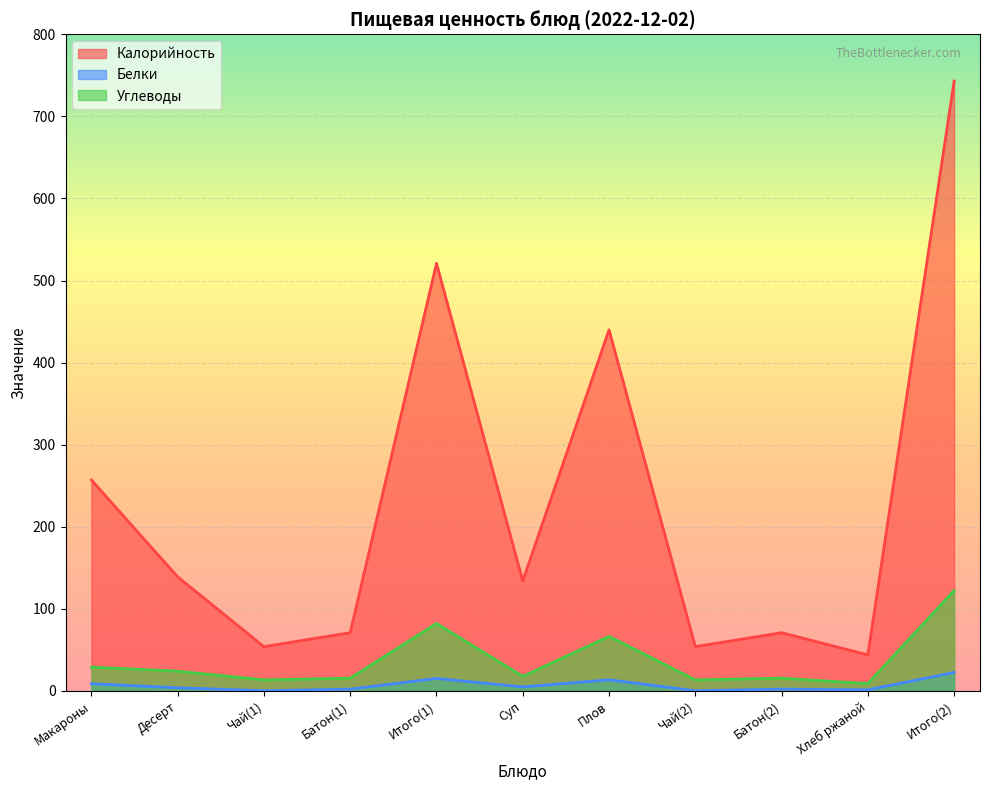

True or false: Белки has more than 0 interior local peaks.

True